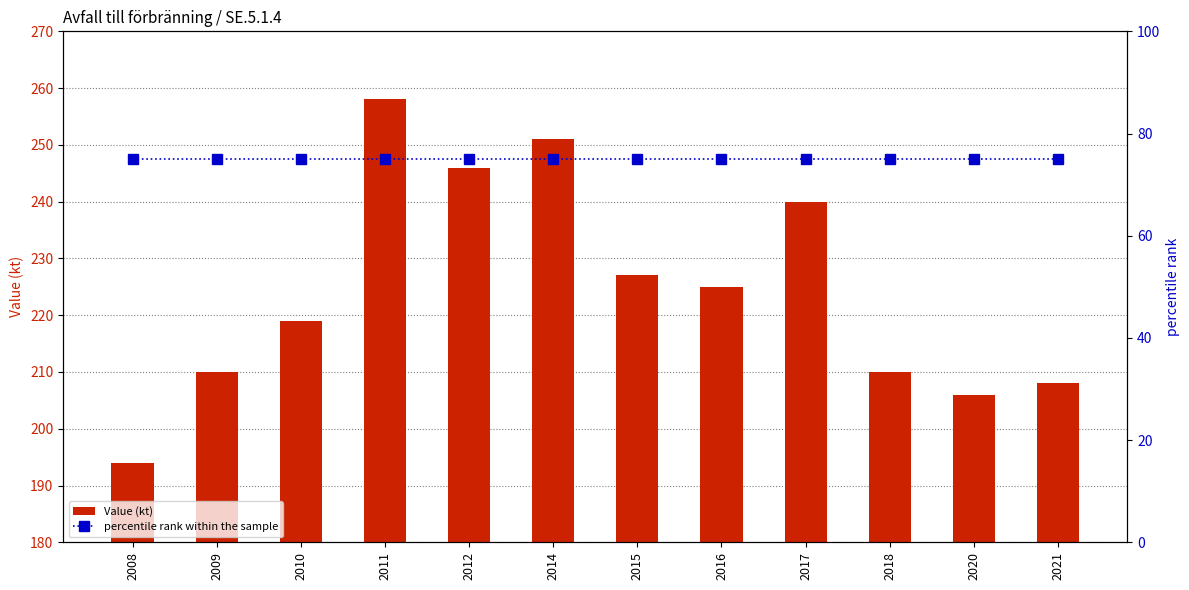

Between 2016 and 2009, which is larger?

2016